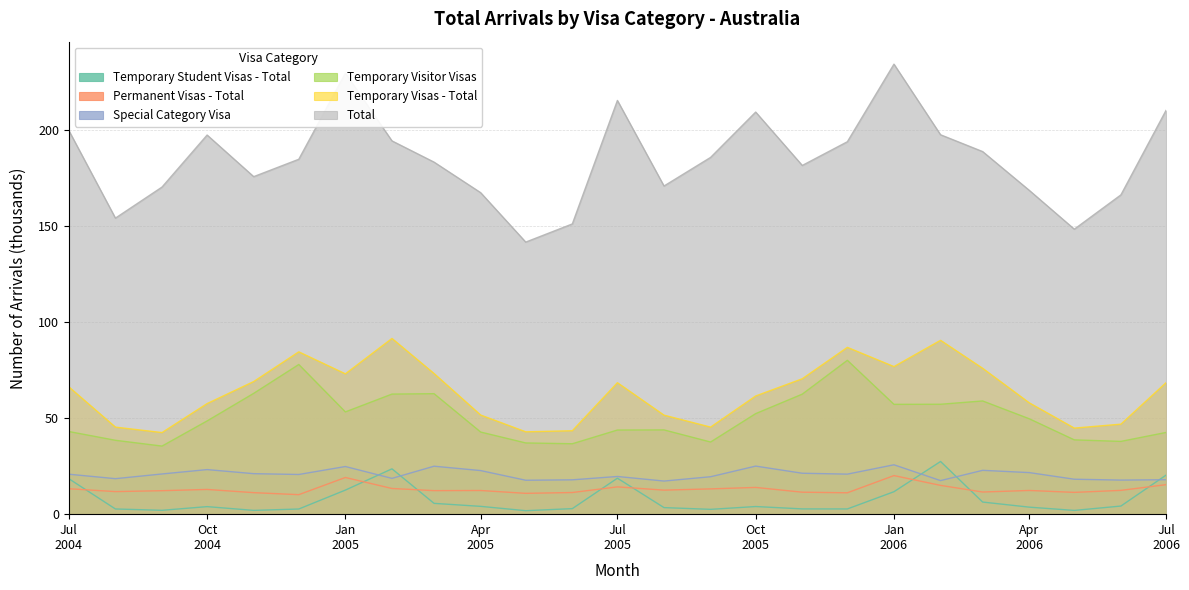

The value of Special Category Visa at 2006-06 is 17.7. True or false?

True